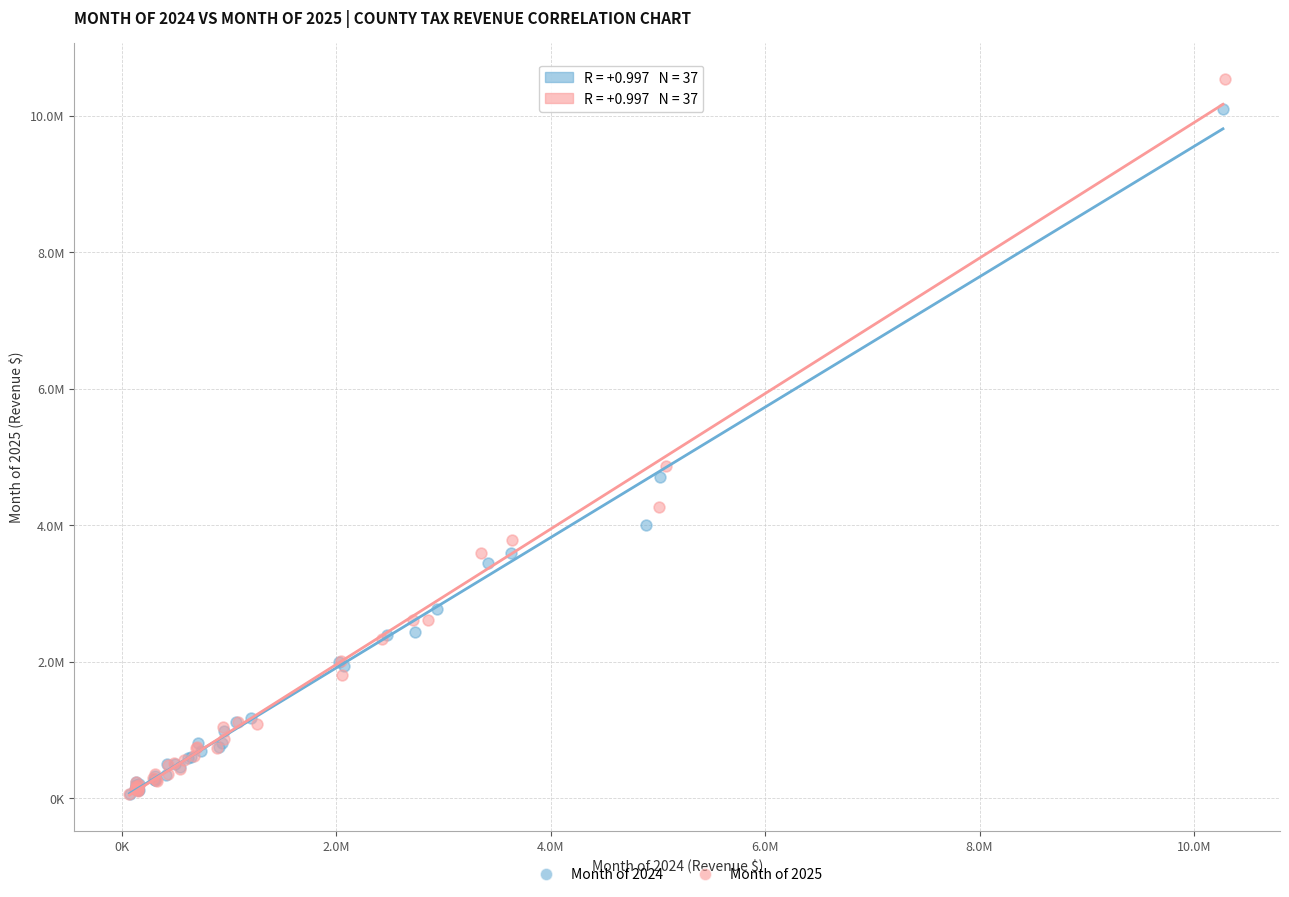

Which series contains the highest Y value?

Month of 2025